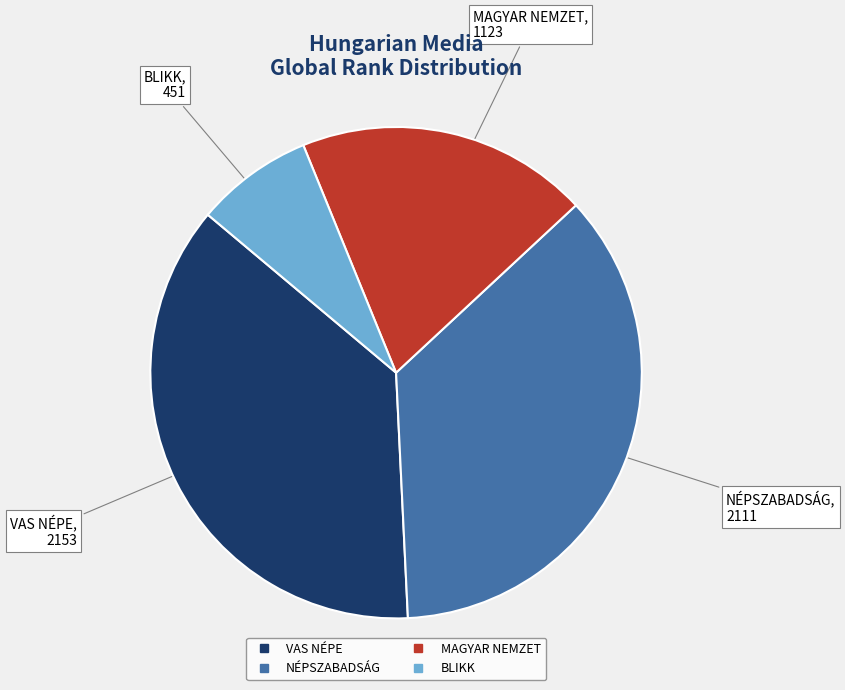

True or false: MAGYAR NEMZET accounts for 19% of the total.

True